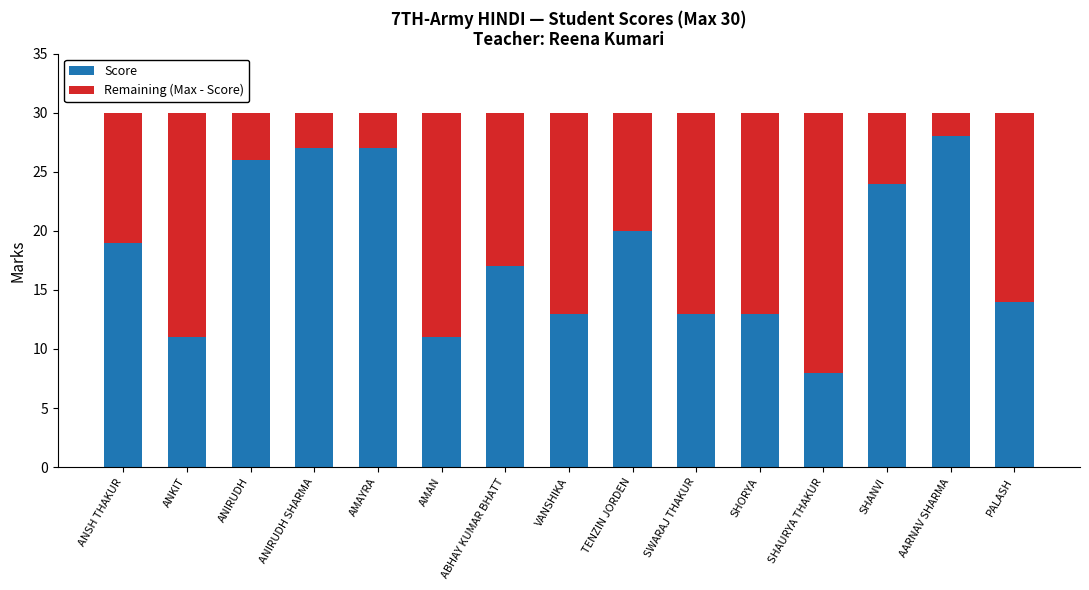

What is the average value of the Score series?

18